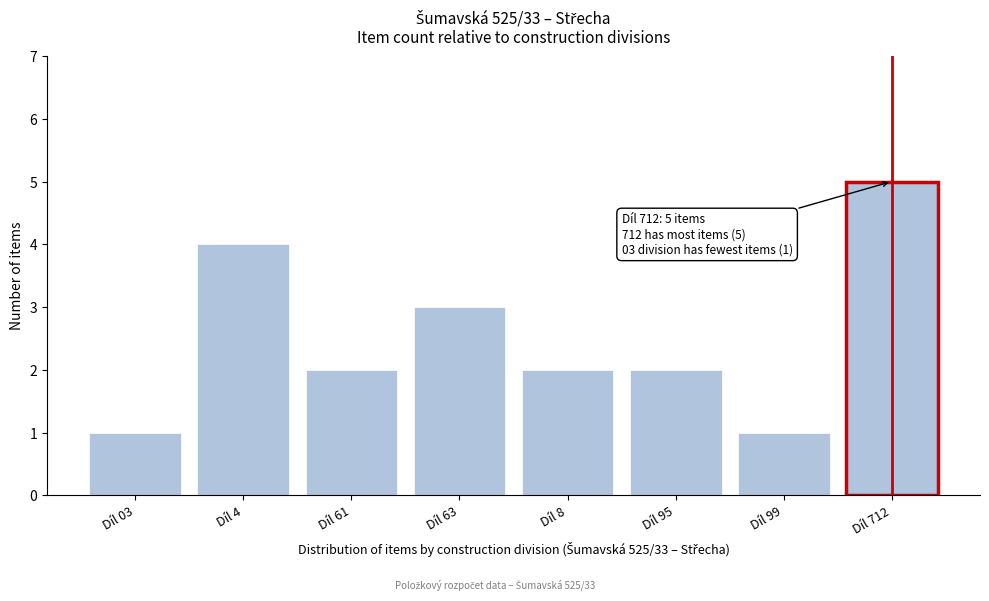

Reading right to left, transcribe all the data shown in this chart.

Díl 712=5	Díl 99=1	Díl 95=2	Díl 8=2	Díl 63=3	Díl 61=2	Díl 4=4	Díl 03=1